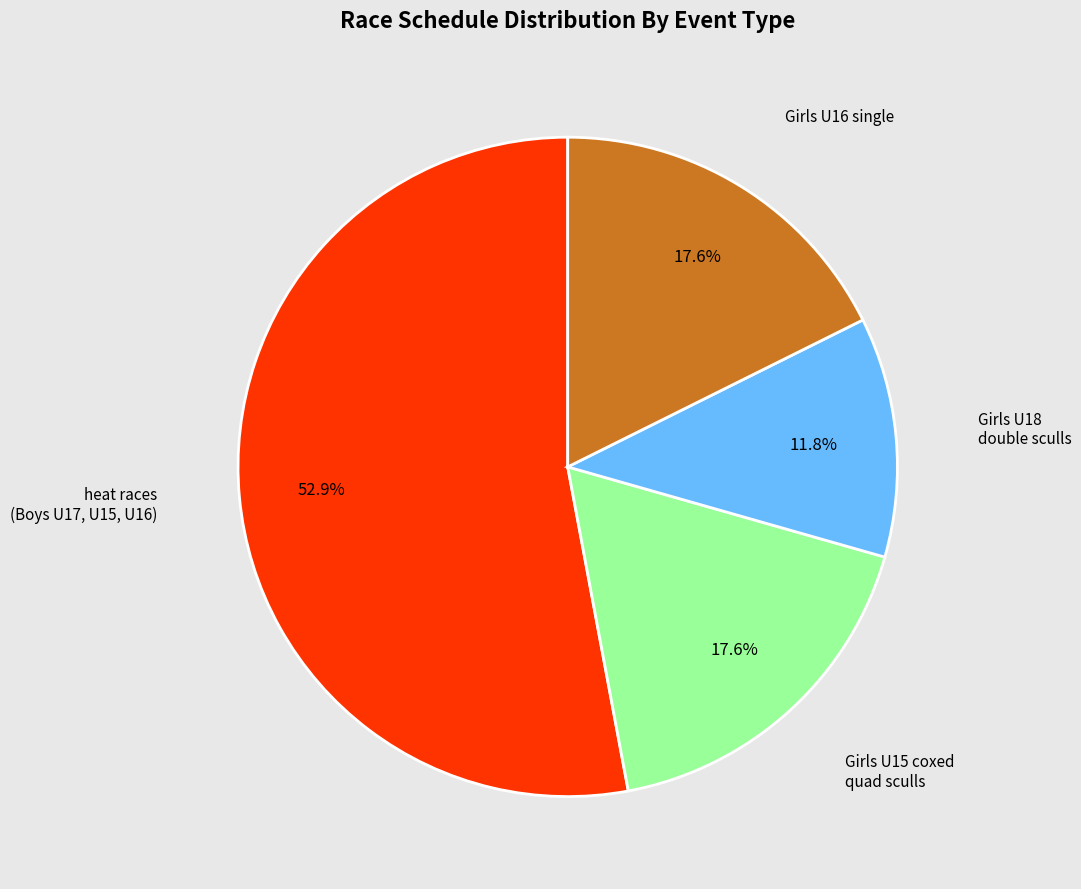

Is there a majority slice in this chart?

Yes